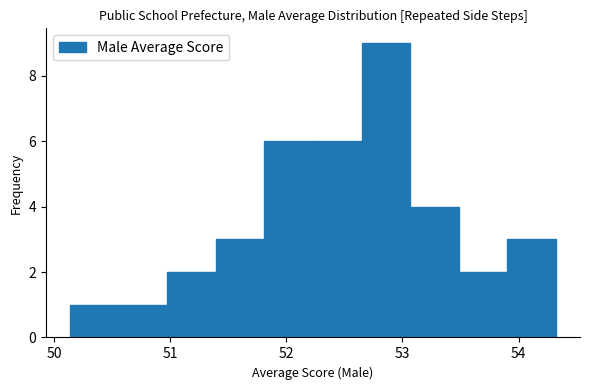

Reading left to right, transcribe this chart: for each bar, give the range it covers on the x-axis and its height. Neither the bar edges nor the heights are printed on the chart, so give them approximately, as read against the axes.

50.1 to 50.6: 1
50.6 to 51.0: 1
51.0 to 51.4: 2
51.4 to 51.8: 3
51.8 to 52.2: 6
52.2 to 52.6: 6
52.6 to 53.1: 9
53.1 to 53.5: 4
53.5 to 53.9: 2
53.9 to 54.3: 3